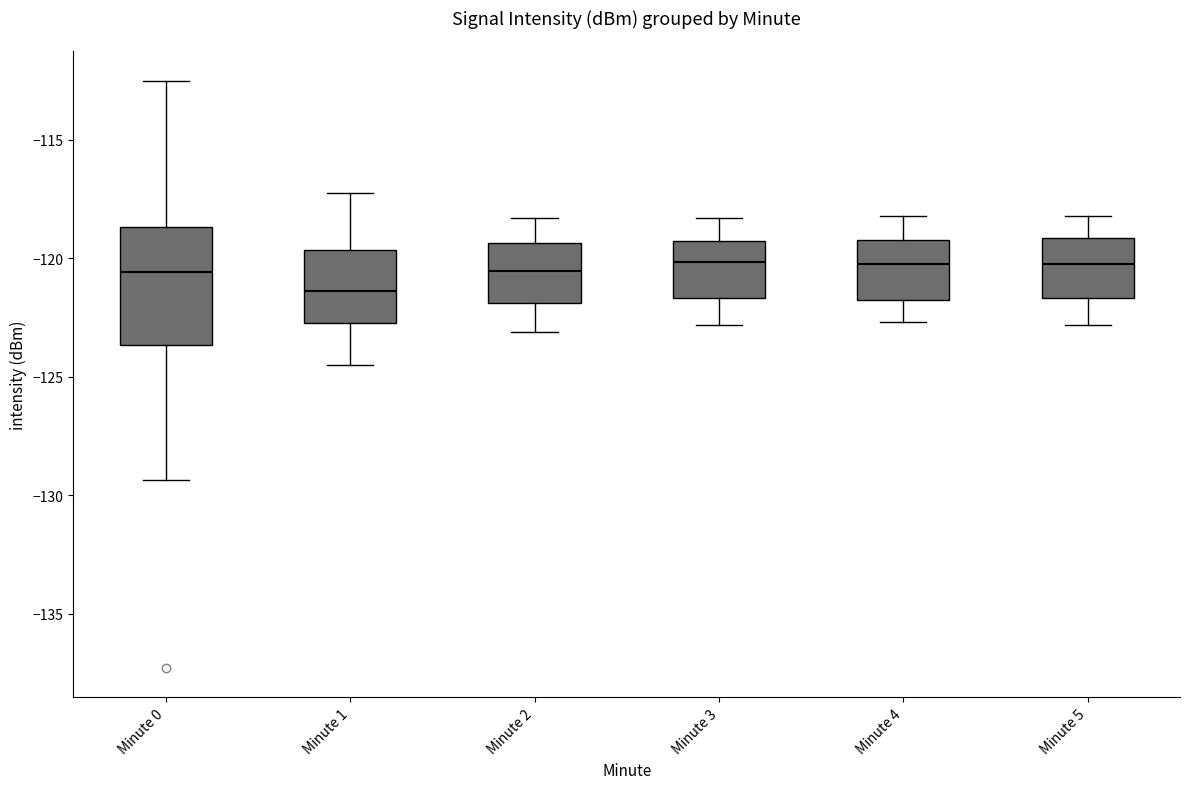

Which box is the tallest, from its lower edge to its upper edge?

Minute 0